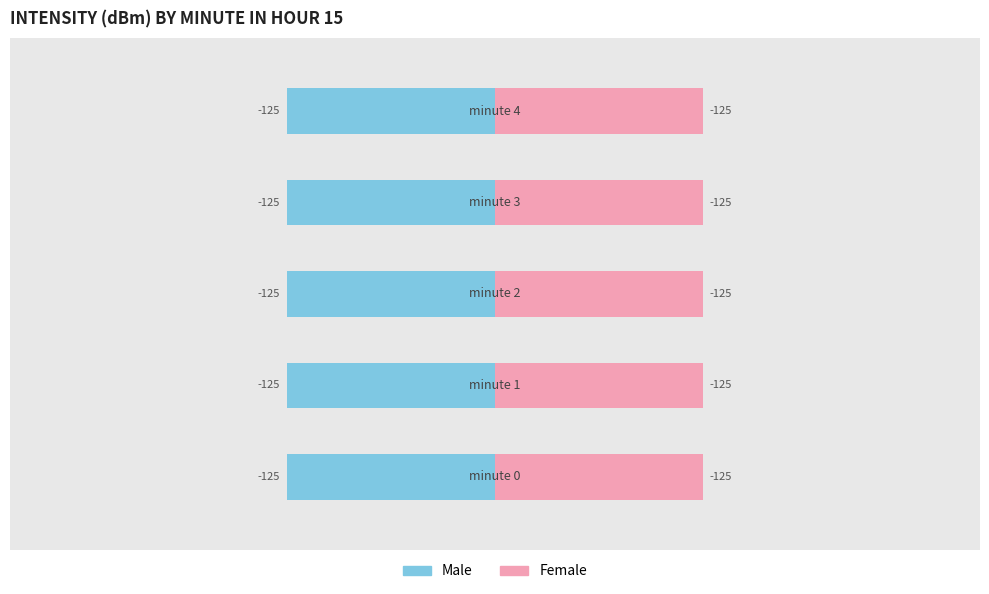

How many bars are there in each group?

2